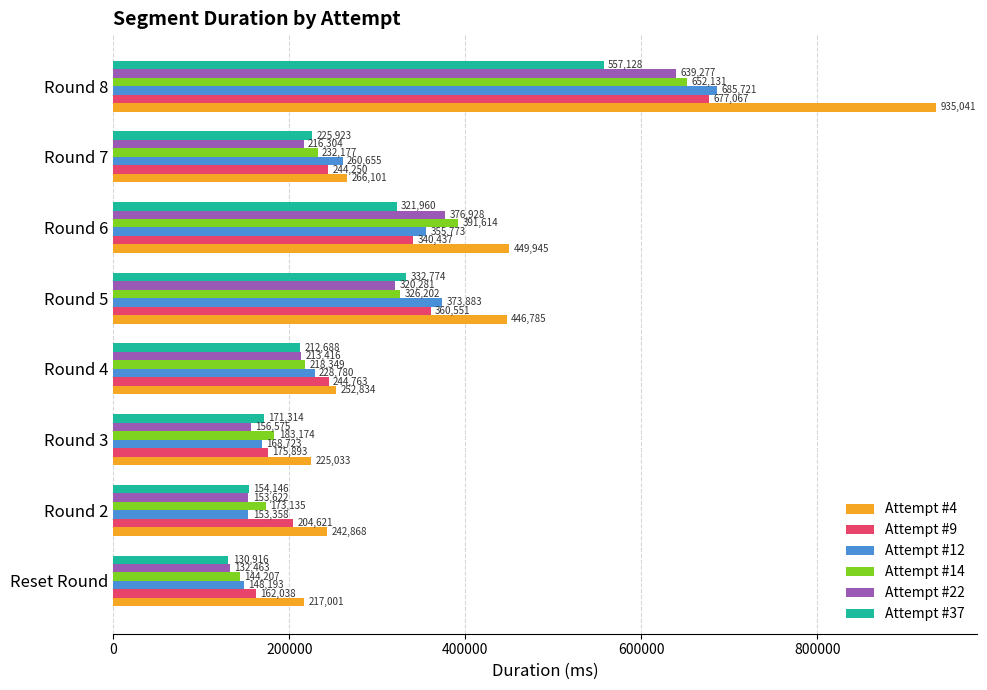

What is the difference between the maximum and minimum values in the Attempt #14 series?

507924